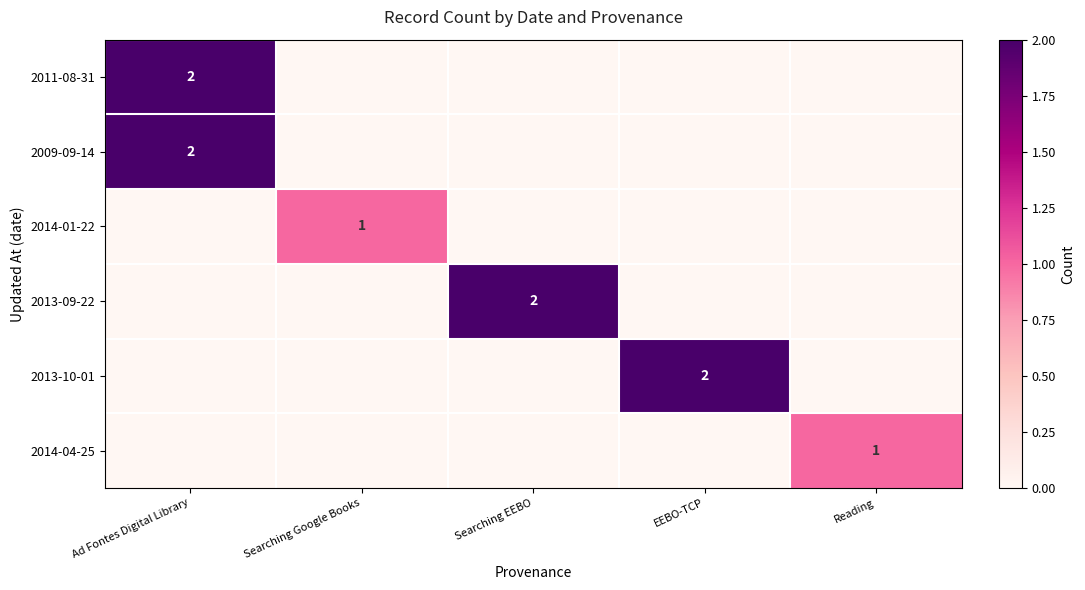

What is the maximum value shown in the chart?

2